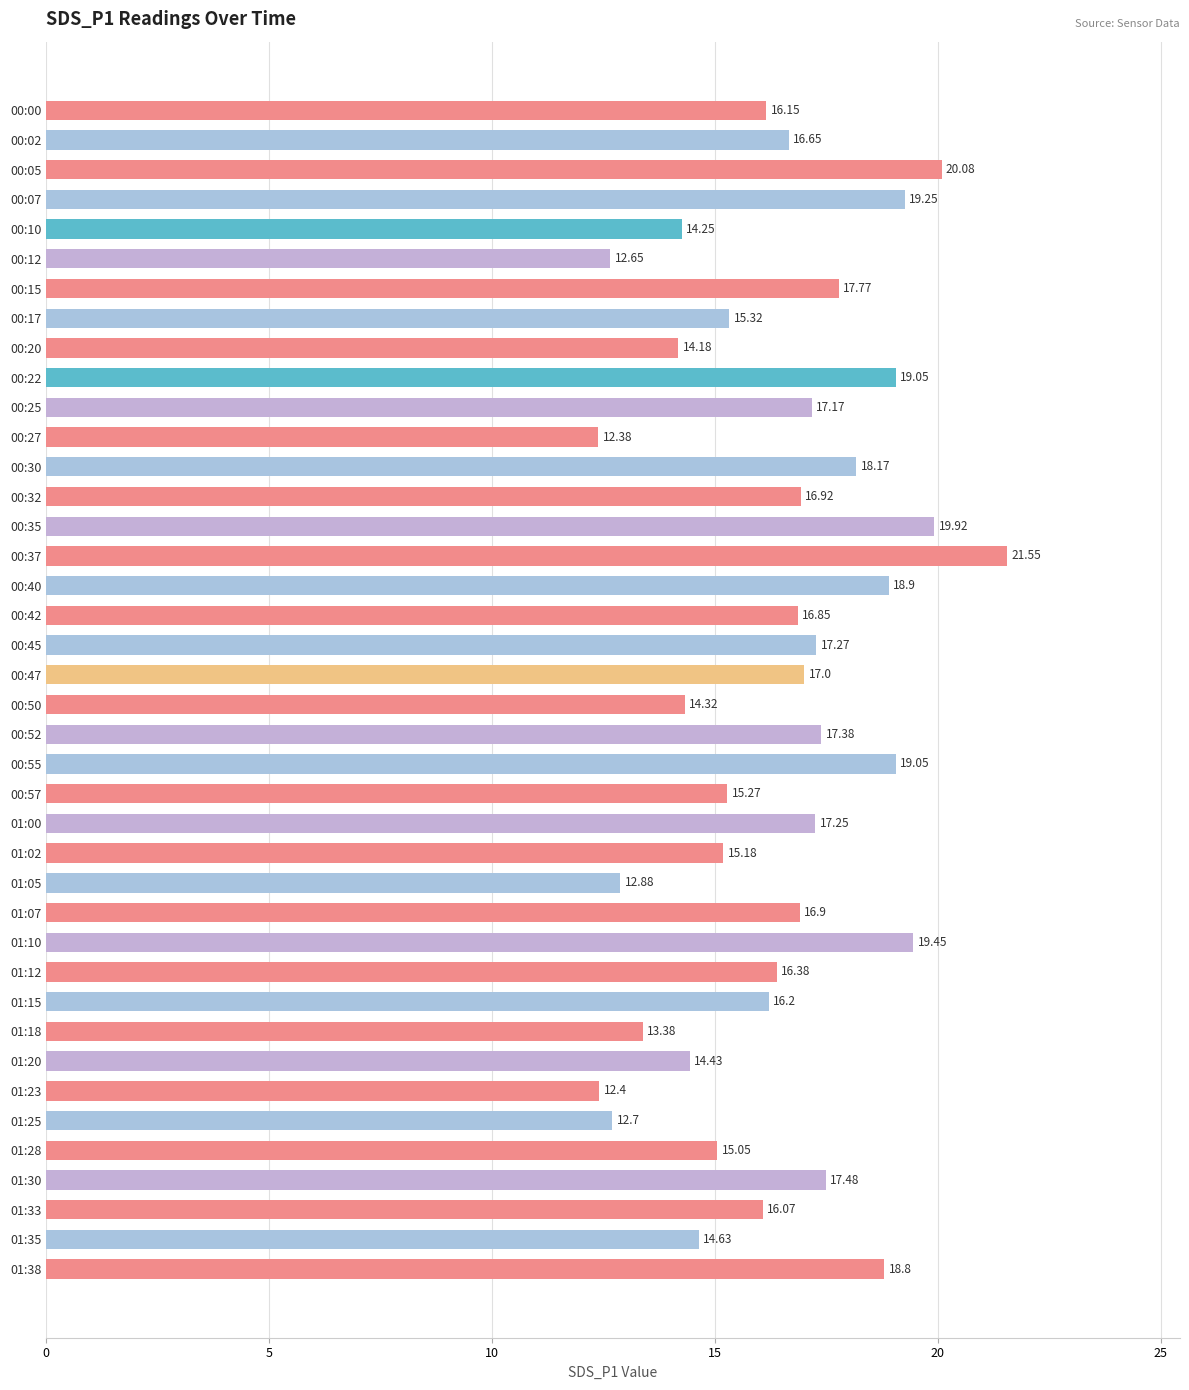

What is the average value?

16.4